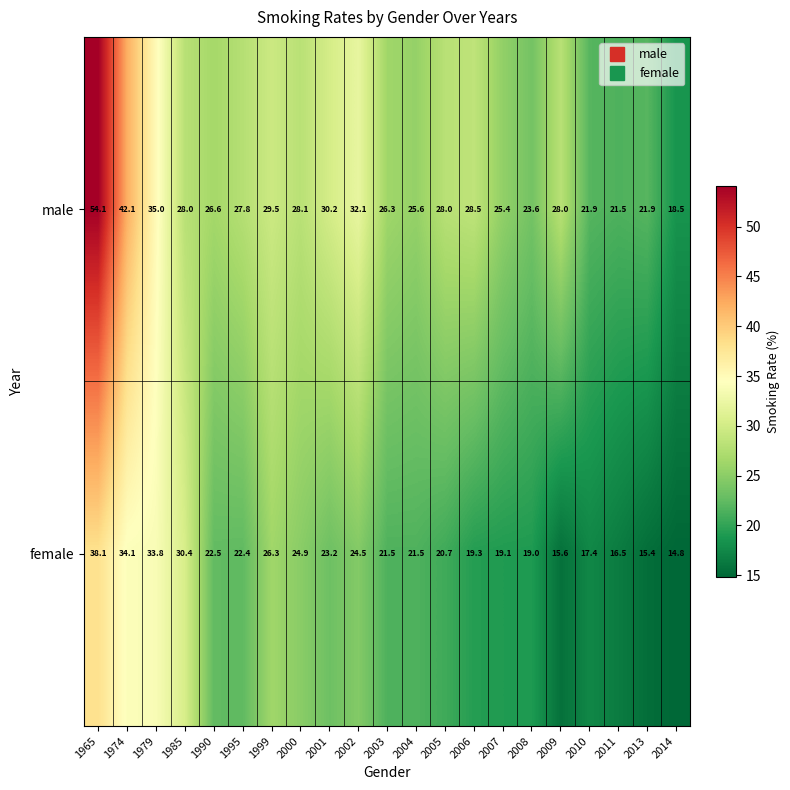

Which series has the largest total across all categories?

male